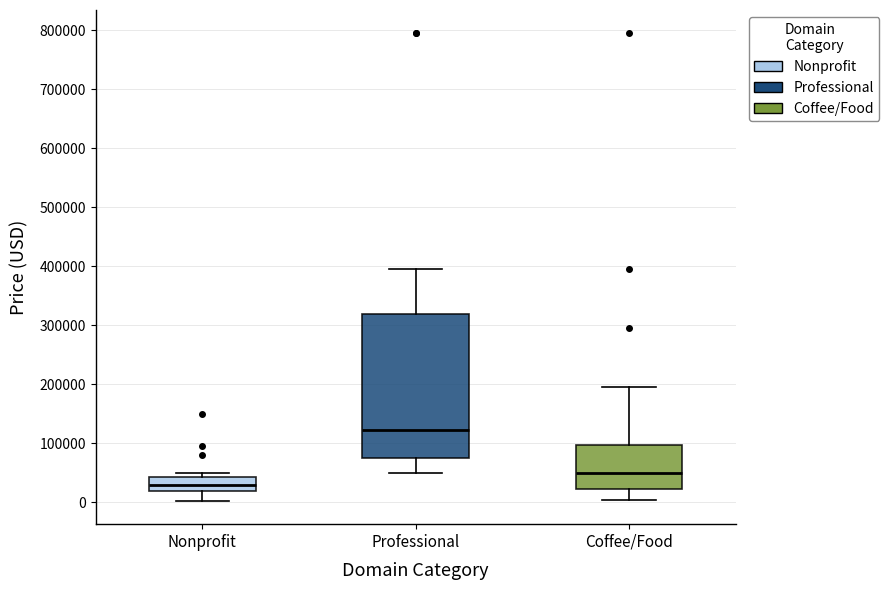

Reading left to right, read every box against the y-axis: the position of its median line, the range the box covers, and the ends of its whiskers. The values are not printed on the chart, so give them approximately, as read against the axis.

Nonprofit: median 30000, box 20000 to 40000, whiskers 0 to 50000
Professional: median 120000, box 70000 to 320000, whiskers 50000 to 390000
Coffee/Food: median 50000, box 20000 to 100000, whiskers 0 to 190000